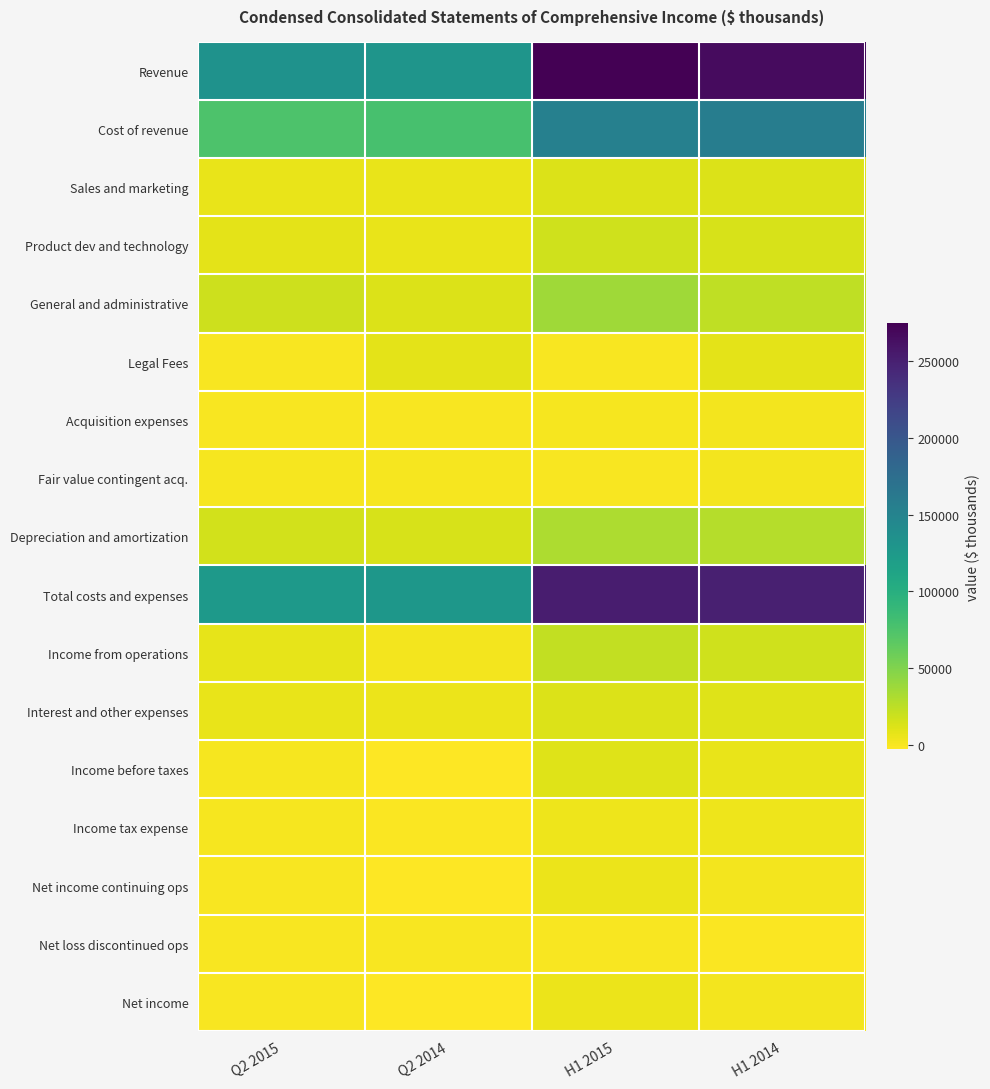

What is the difference between the highest and lowest values at Q2 2014?

133068